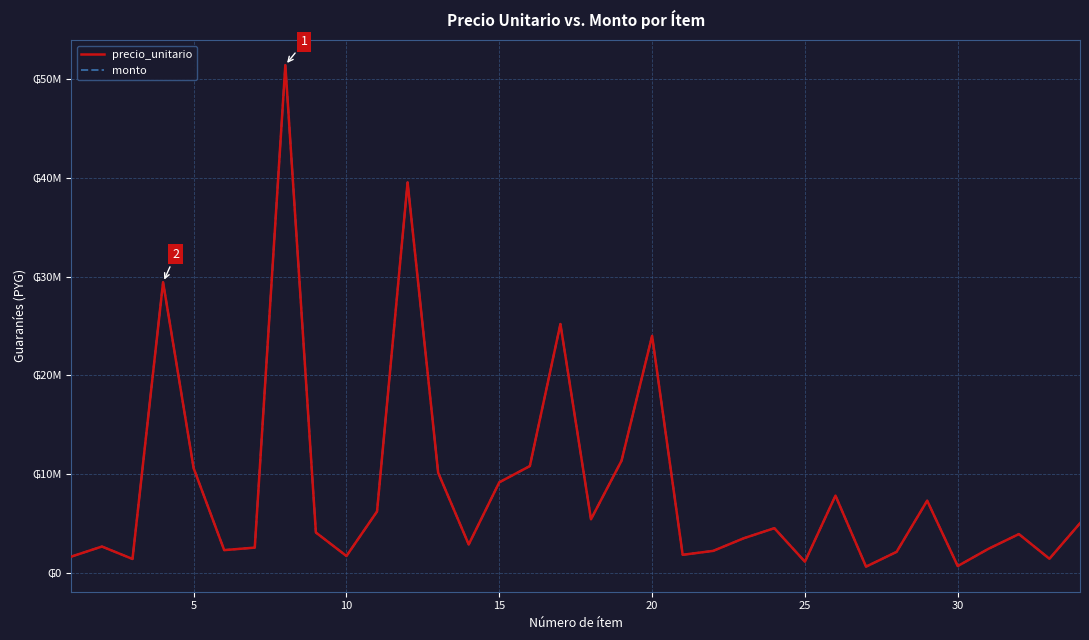

Does the chart display data point markers on the line(s)?

No